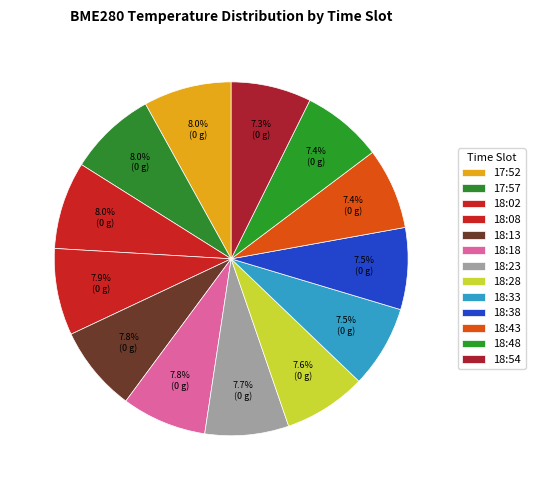

Which slice is the smallest?

18:54